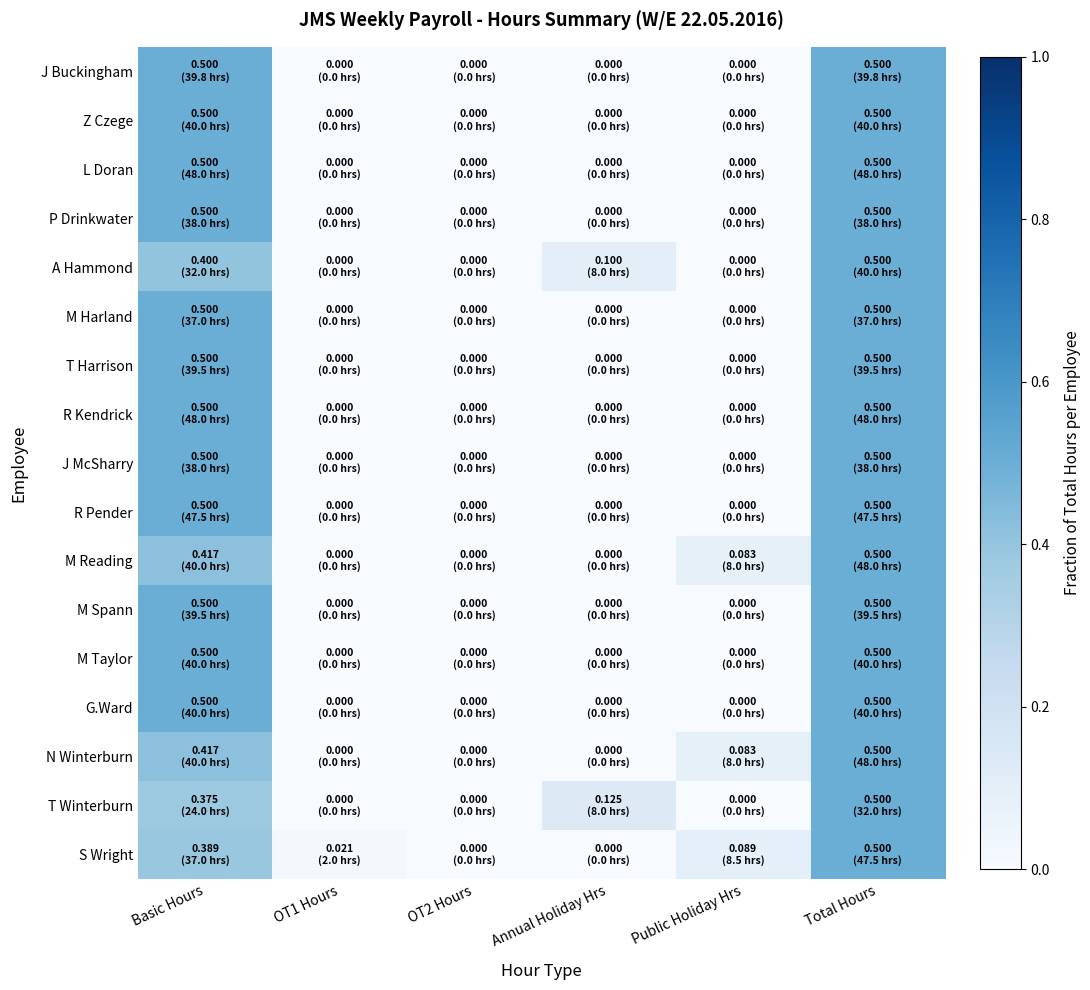

At which category is the sum across all series the highest?

Total Hours